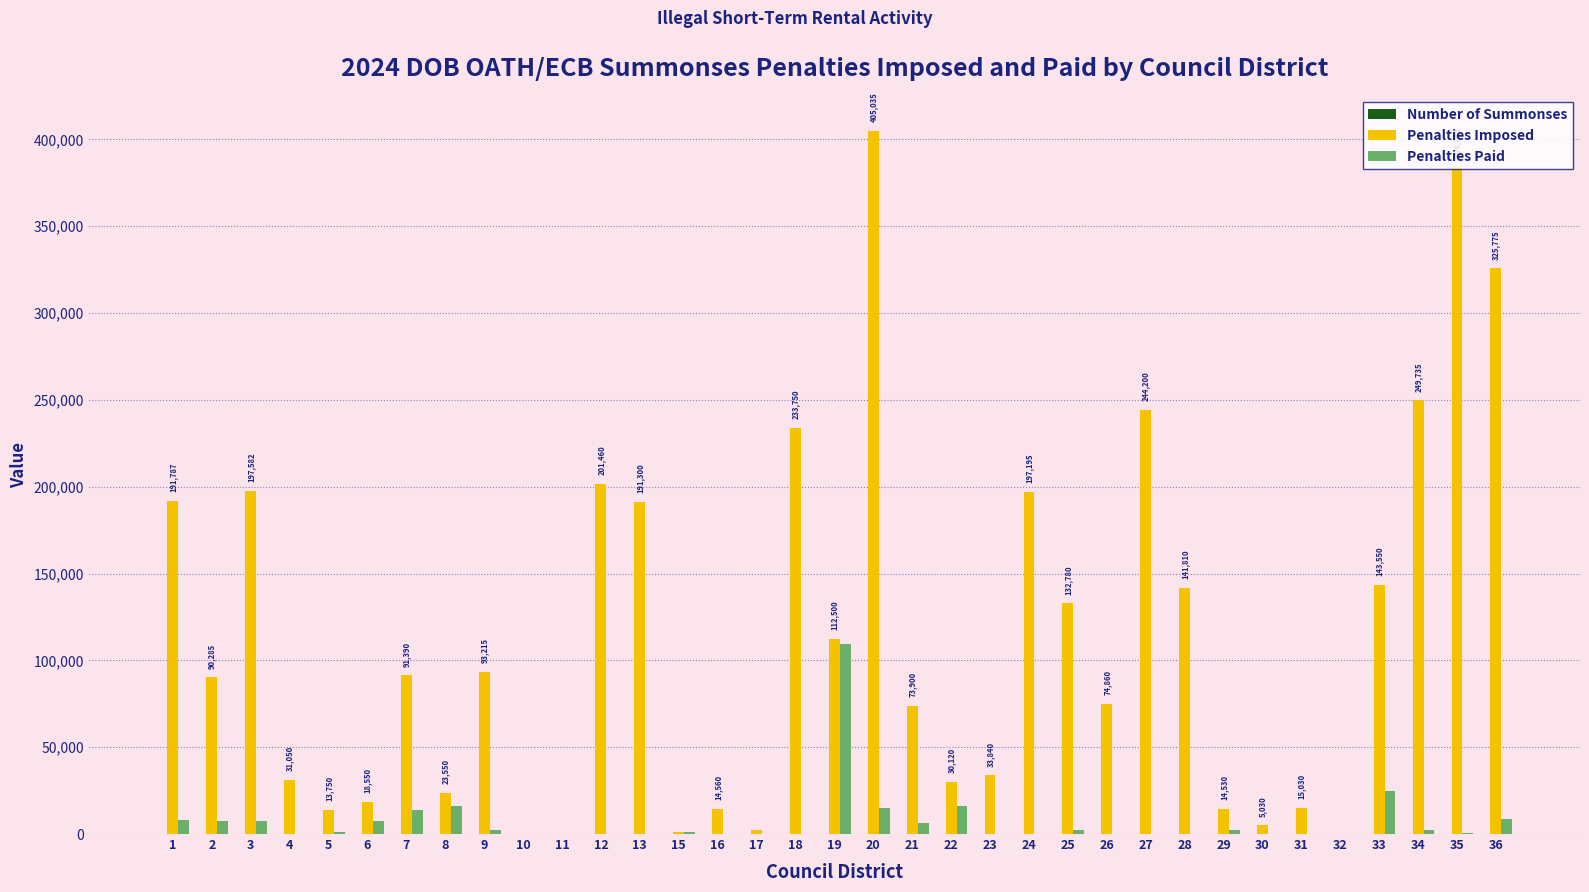

Which series changed the most between 20 and 34?

Penalties Imposed